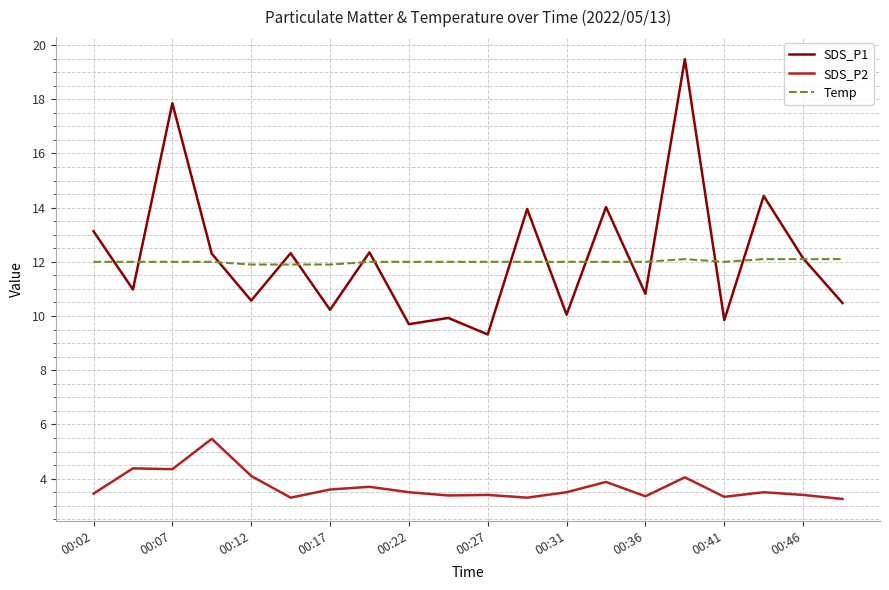

True or false: SDS_P2 and Temp cross at least once.

False